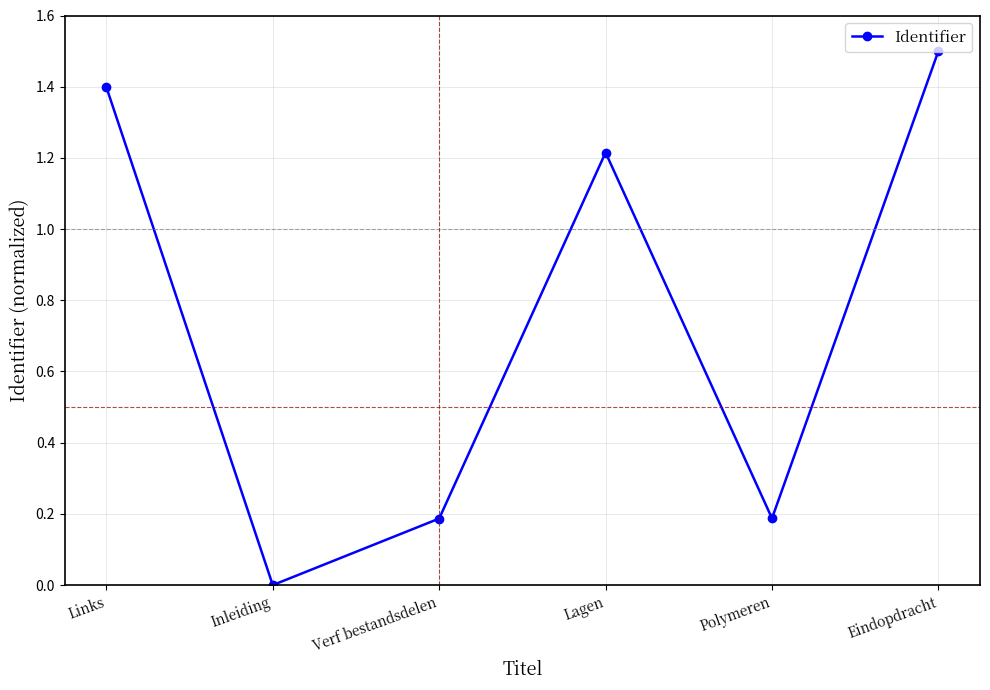

Does the chart display data point markers on the line(s)?

Yes